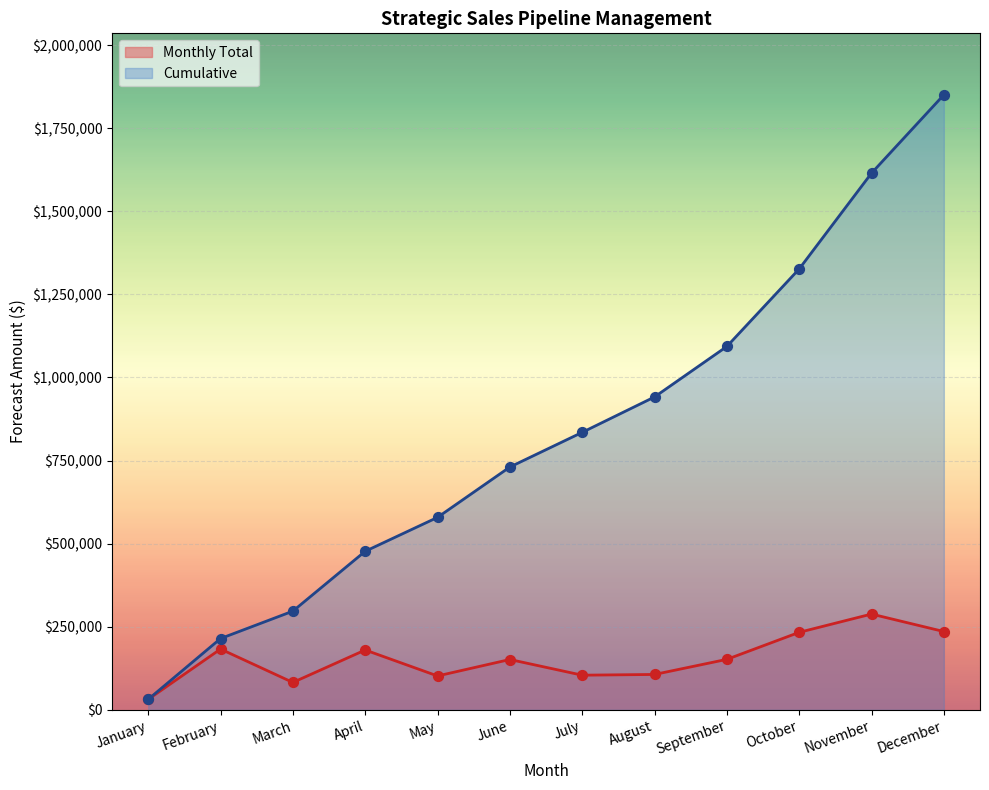

Is the value of Monthly Total at March greater than the value of Cumulative at February?

No